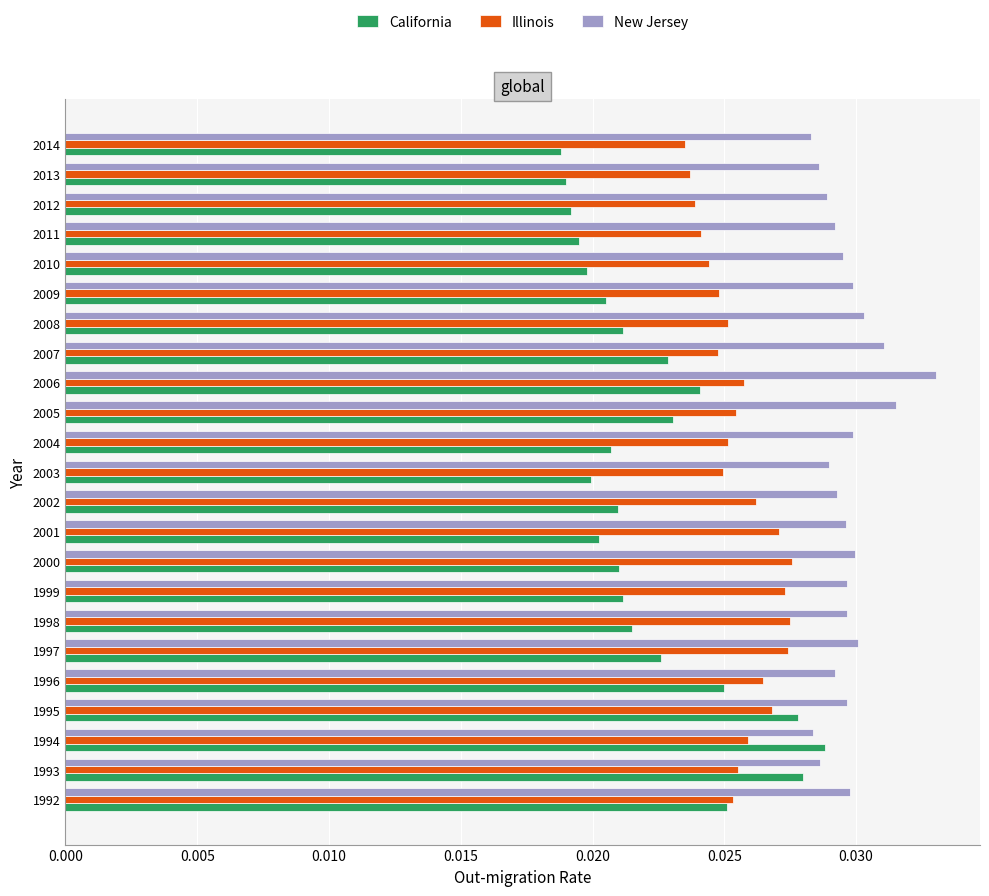

Which series changed the most between 1996 and 2012?

California